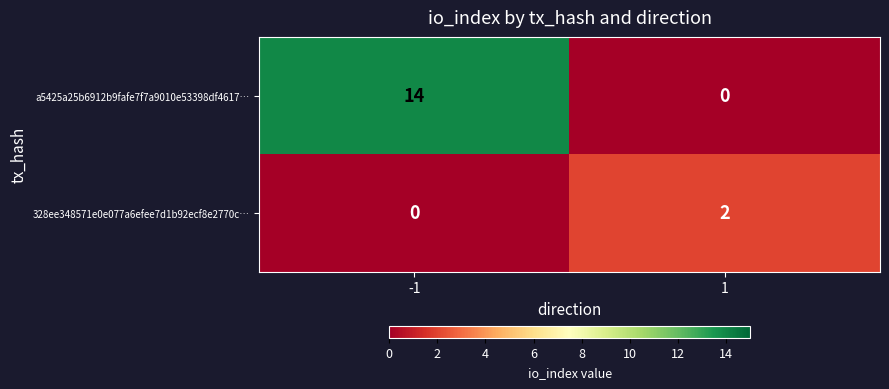

Reading left to right, list all the values displayed in this chart.

a5425a25b6912b9fafe7f7a9010e53398df4617…: 14	0
328ee348571e0e077a6efee7d1b92ecf8e2770c…: 0	2